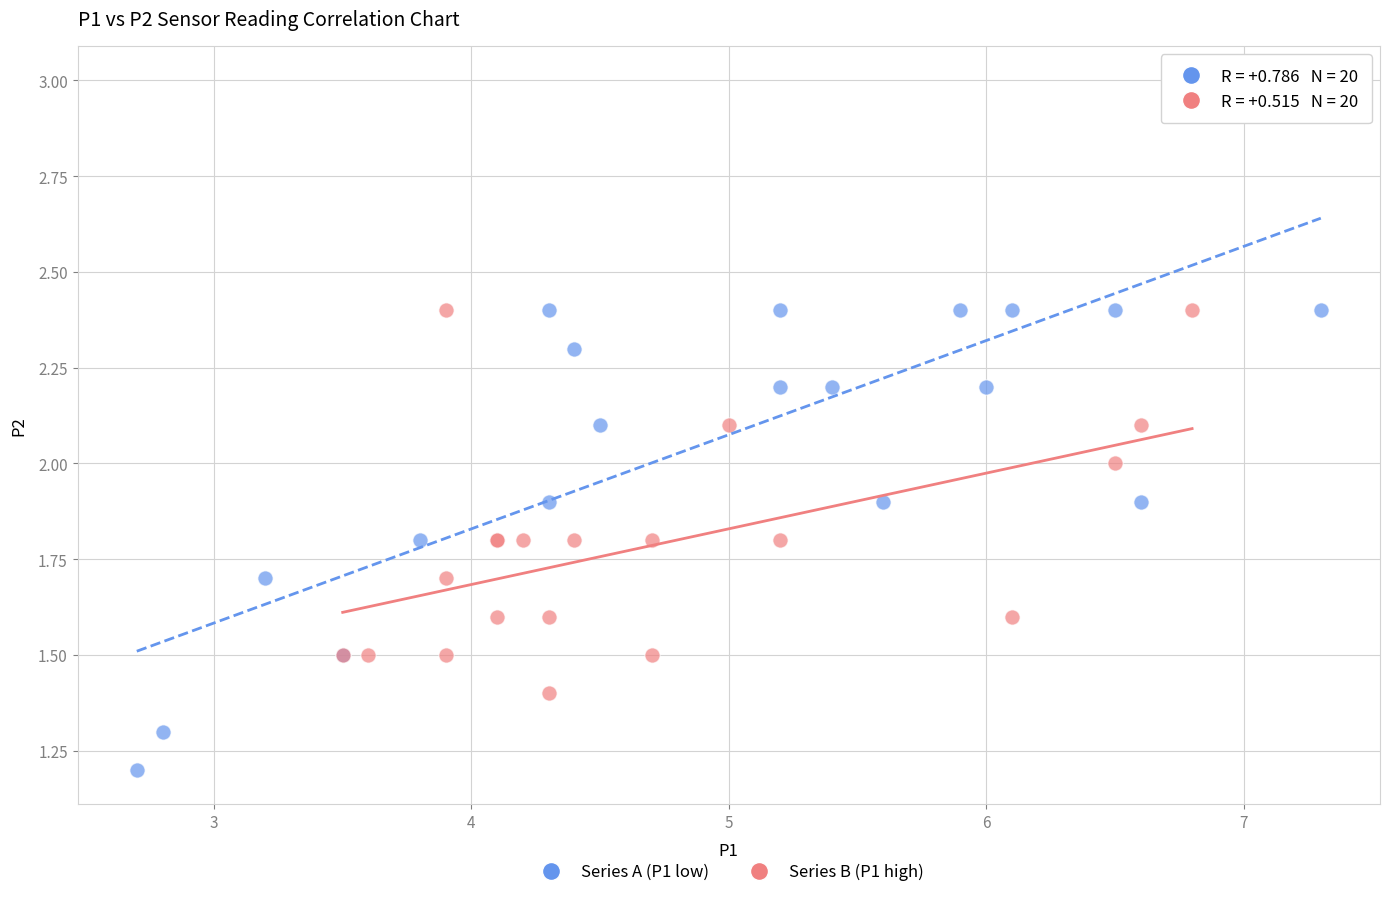

Which series reaches the minimum Y coordinate?

Series A (P1 low)